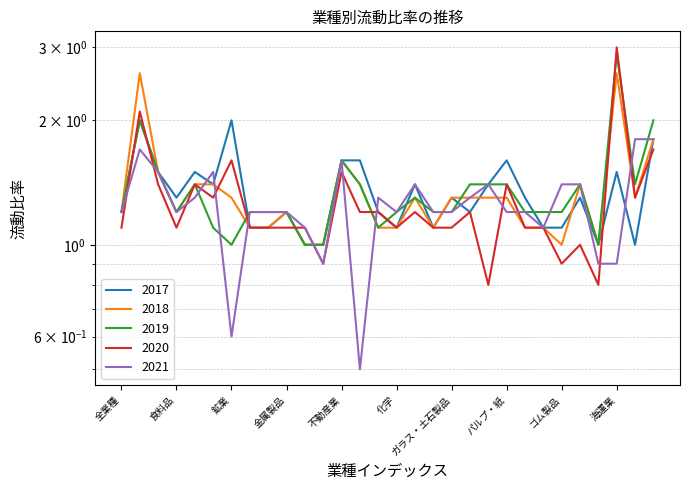

What are all the series names shown in the legend?

2017, 2018, 2019, 2020, 2021